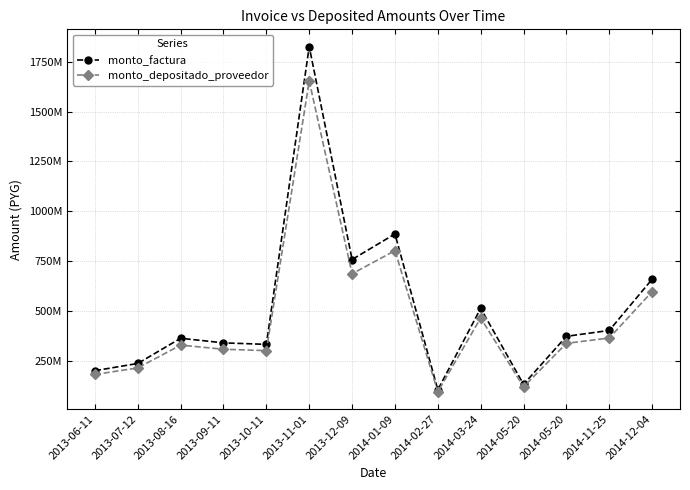

What is the sum of all monto_depositado_proveedor values?

6448716565